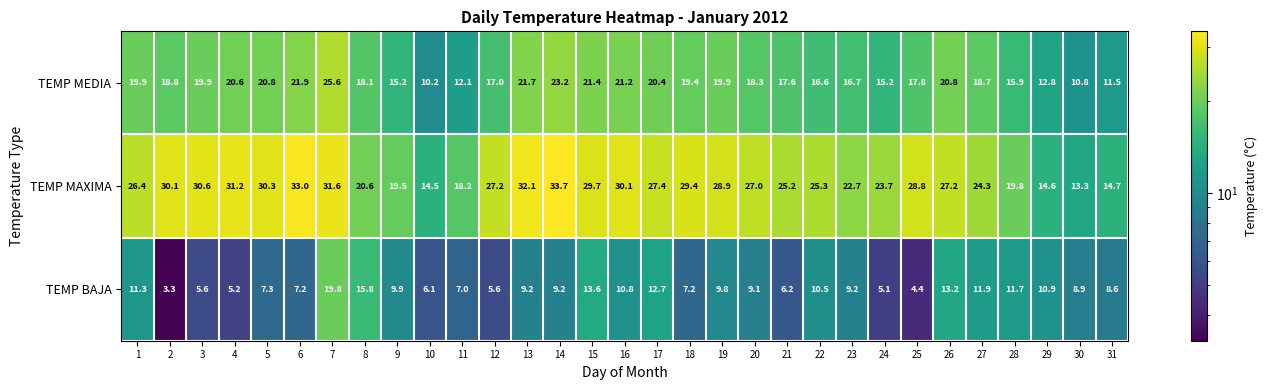

Which category has the lowest value across all series?

2